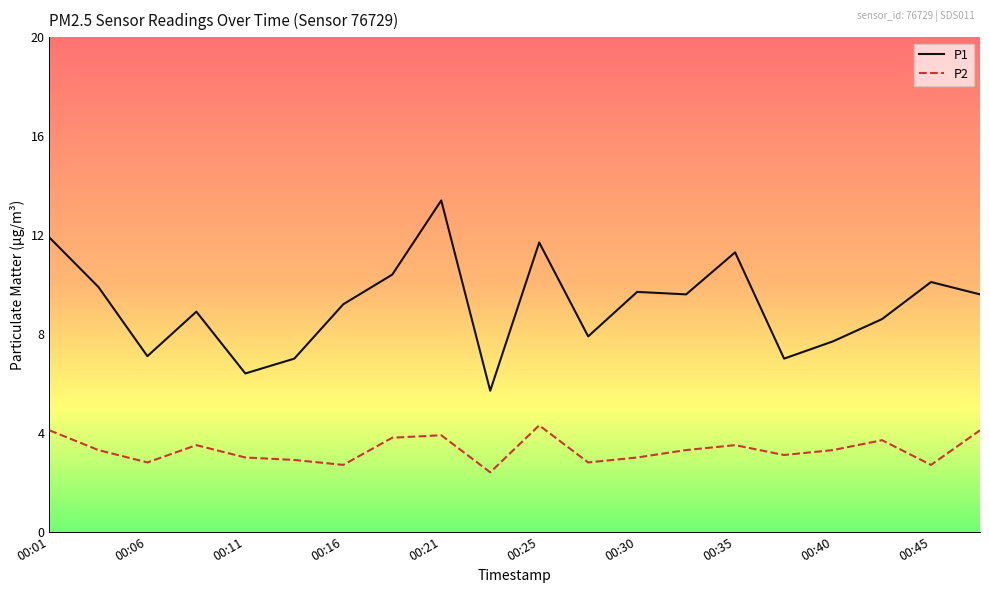

What is the minimum value shown in the chart?

2.4